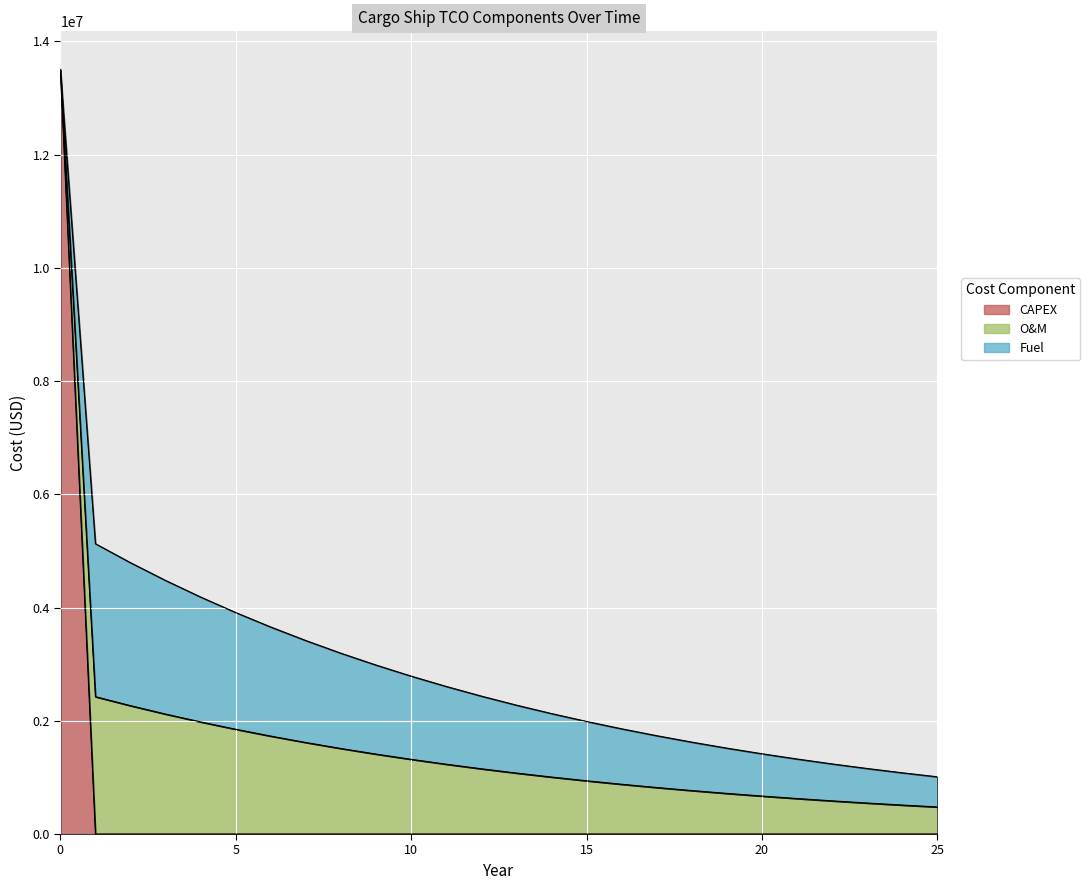

At which category does the chart reach its minimum across all series?

1